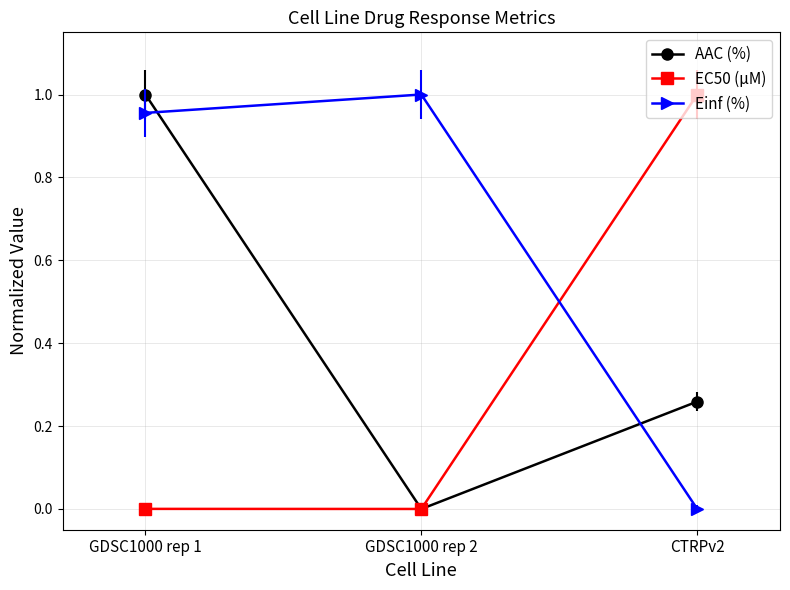

The value of Einf (%) at GDSC1000 rep 1 is 1.3. True or false?

False